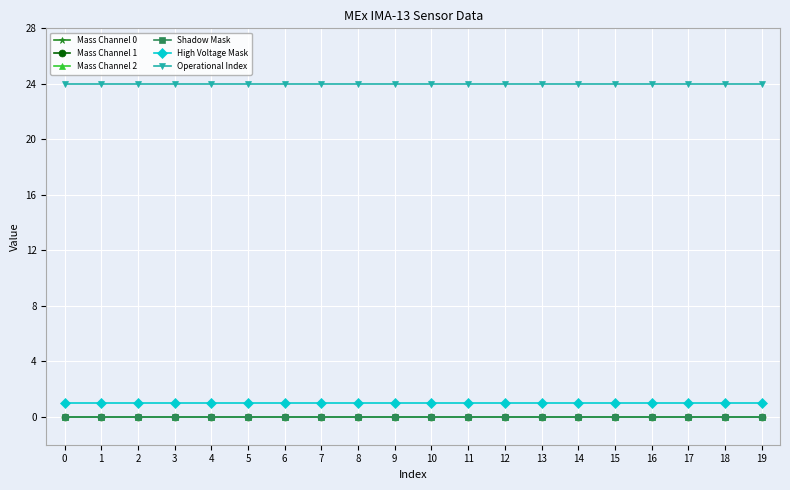

Is it true that Operational Index equals 8 at 6?

False